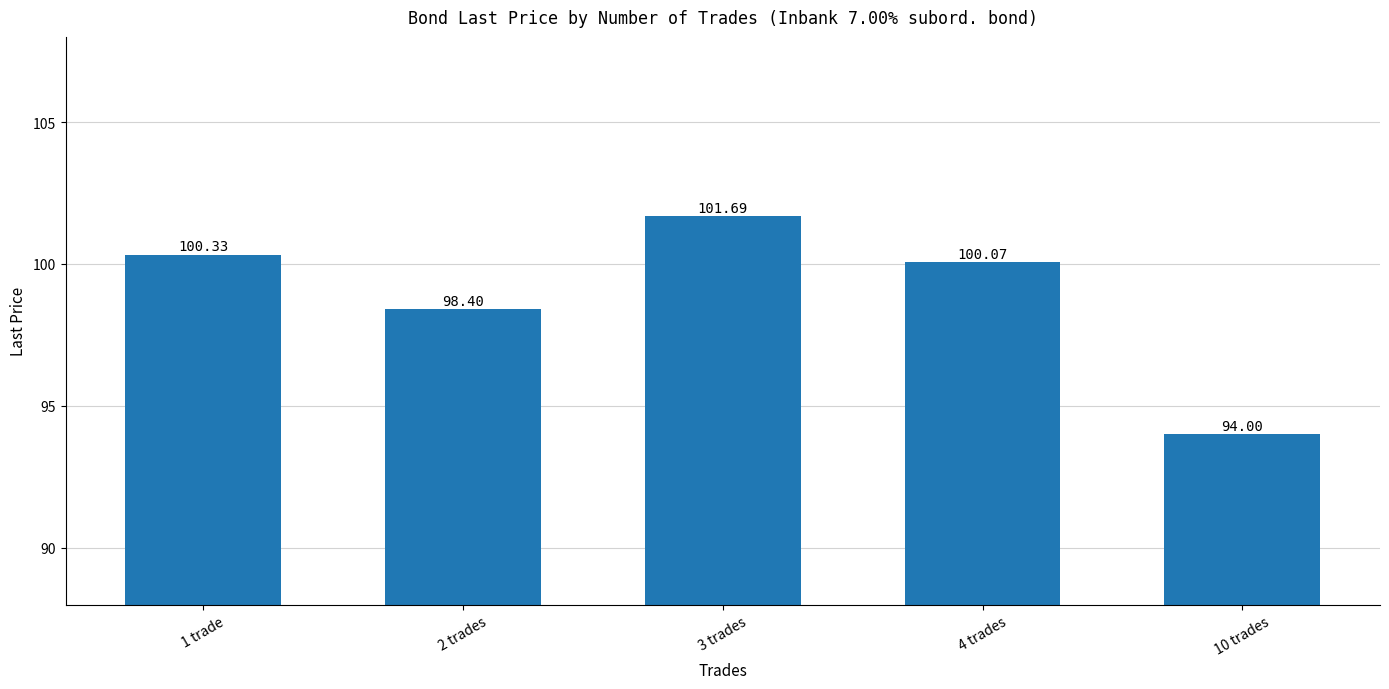

Approximately how many times larger is the value at 3 trades compared to 1 trade?

1.0